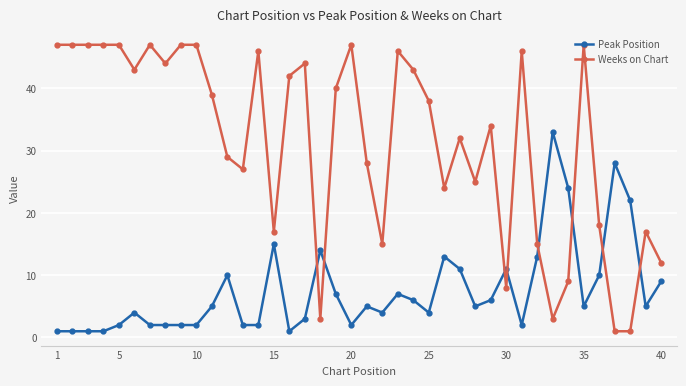

List the series in order of their overall mean, lowest first.

Peak Position, Weeks on Chart